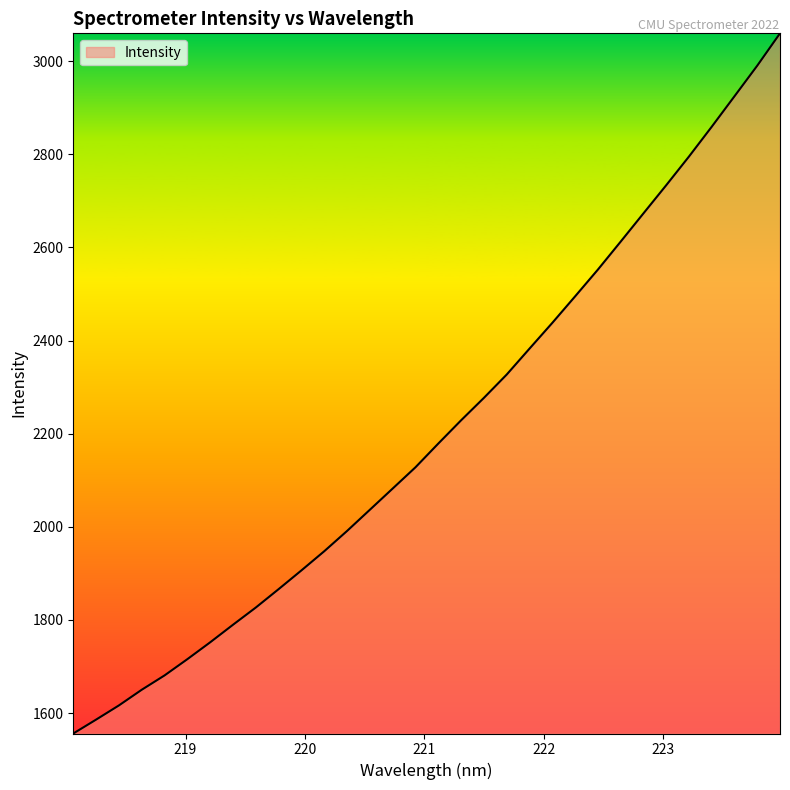

What is the smallest value displayed?

1556.2